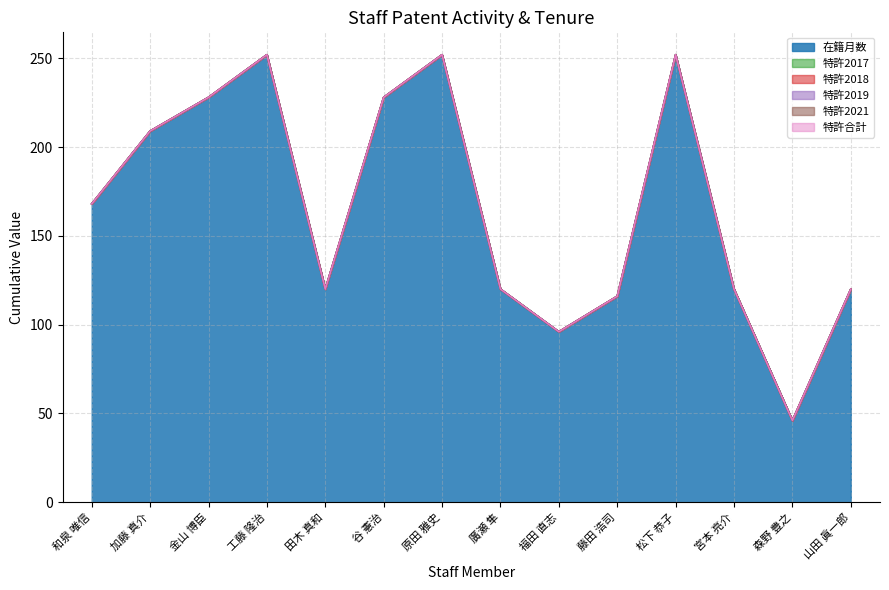

True or false: 特許合計 and 特許2017 cross at least once.

False